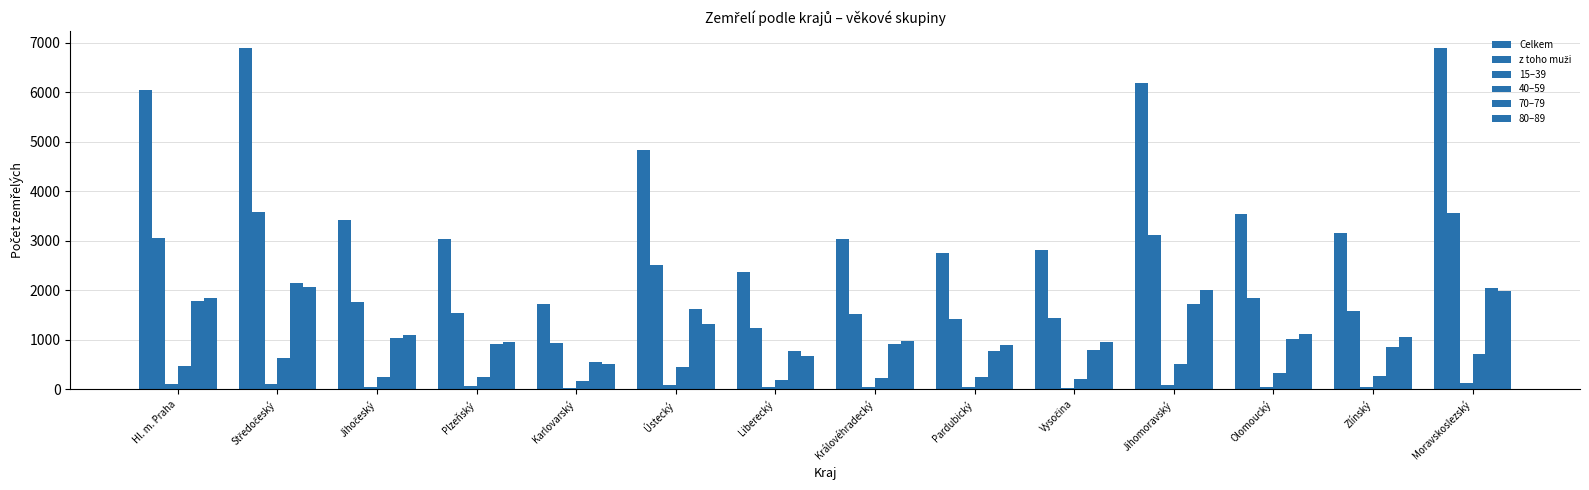

What is the lowest value of the 15–39 series?

29